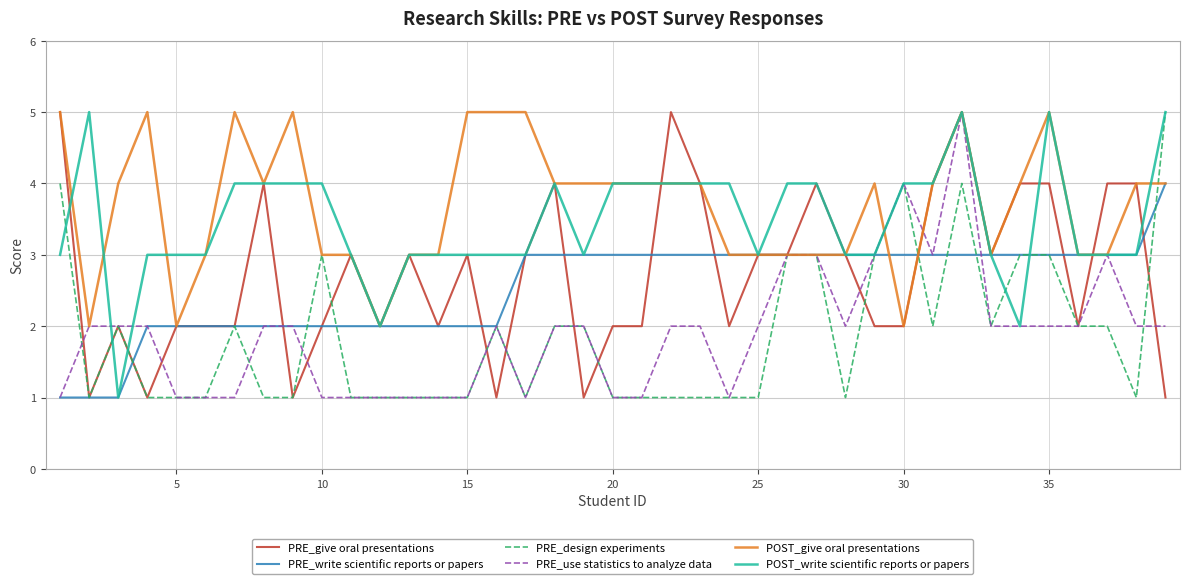

What is the highest value of the POST_give oral presentations series?

5